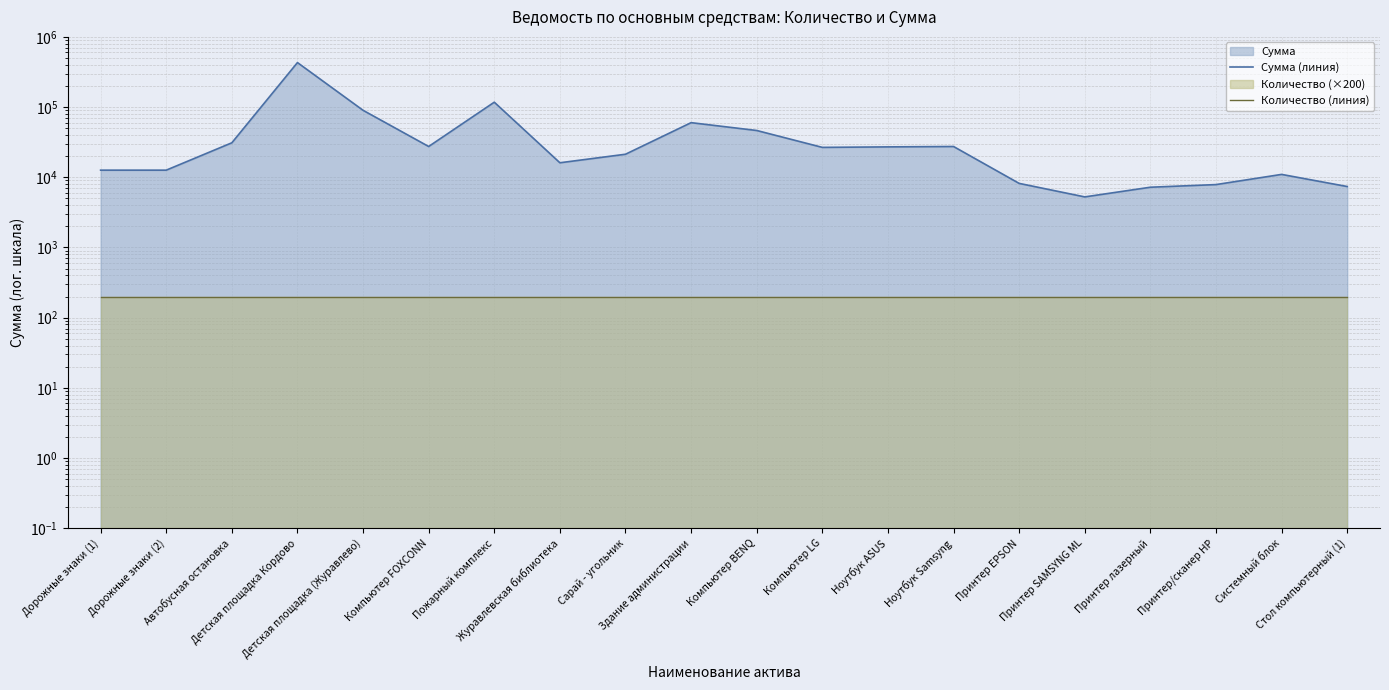

Read the Количество (линия) value at Детская площадка (Журавлево).

200.0